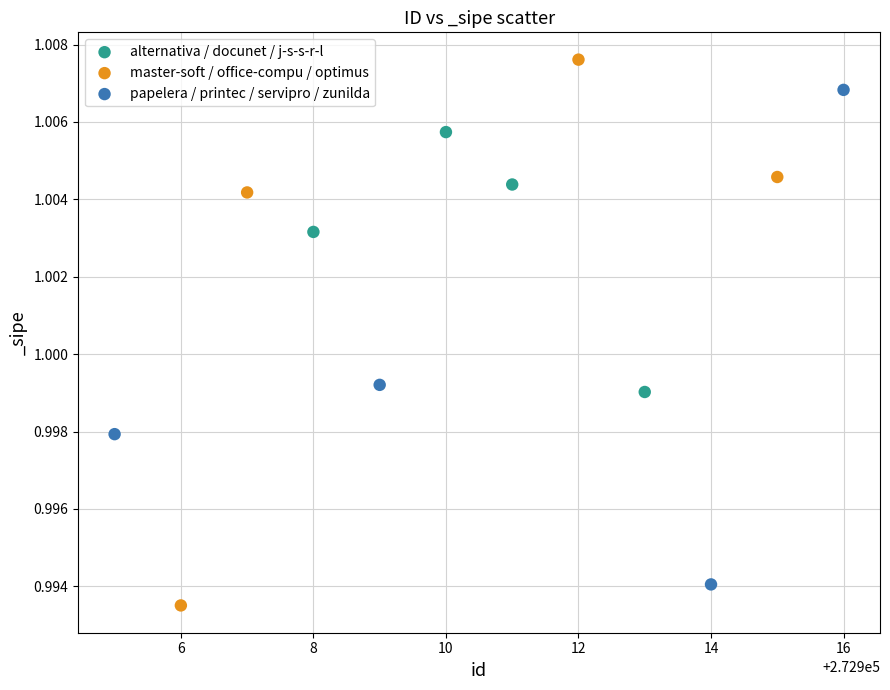

Which series reaches the maximum Y coordinate?

master-soft / office-compu / optimus